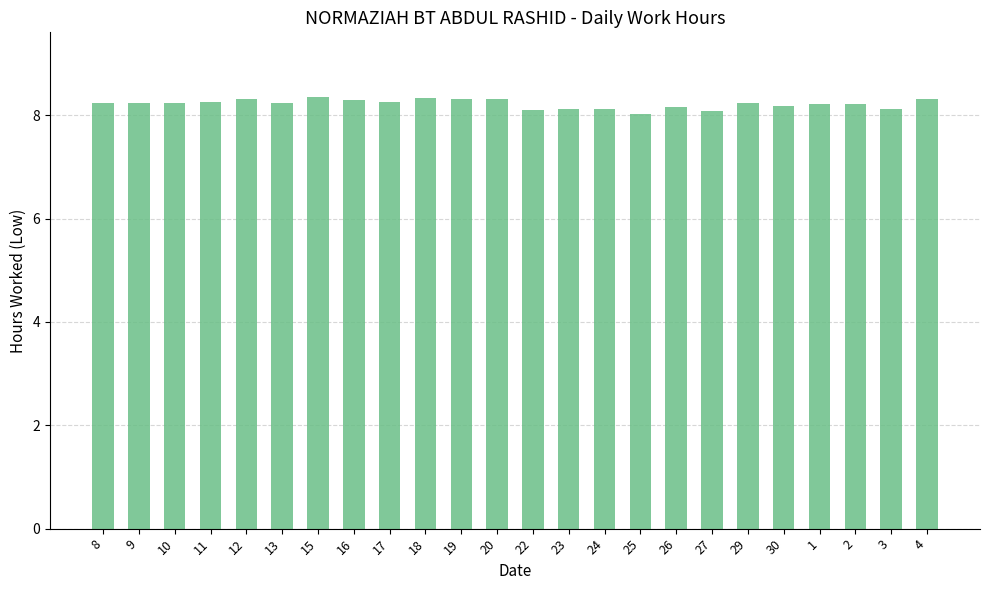

Are the bars horizontal?

No